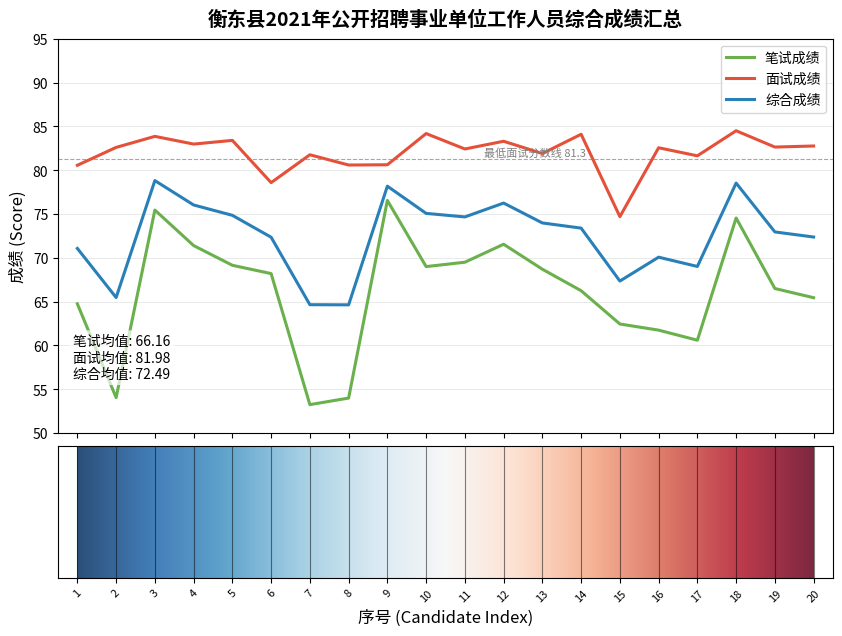

Which series has the widest spread of values?

笔试成绩